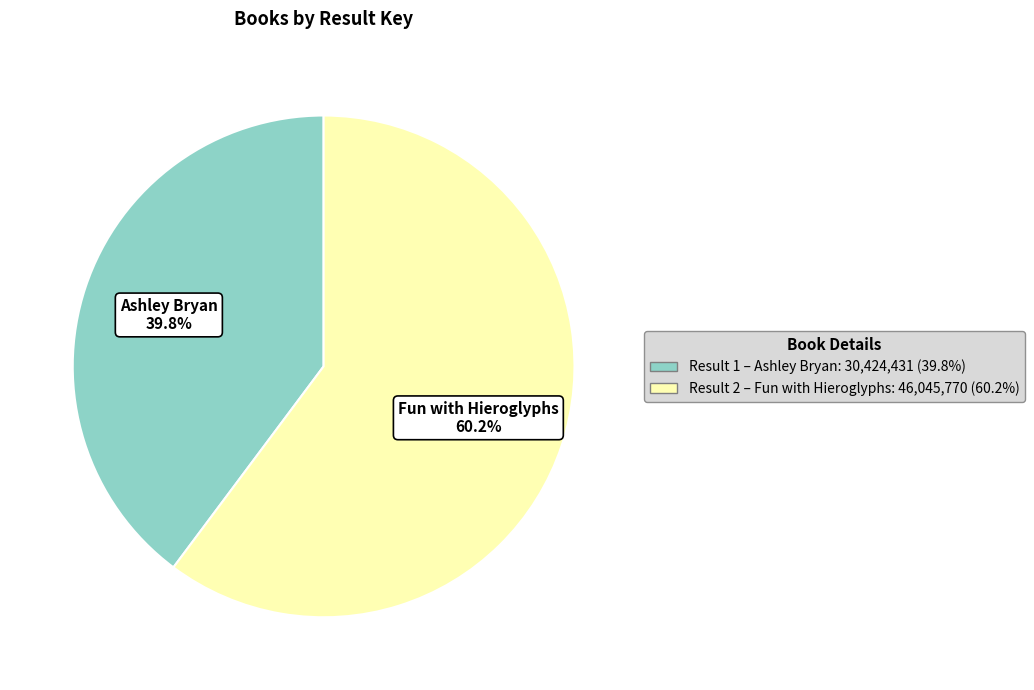

What portion of the pie excludes Result 2 – Fun with Hieroglyphs: 46,045,770 (60.2%)?

39.8%